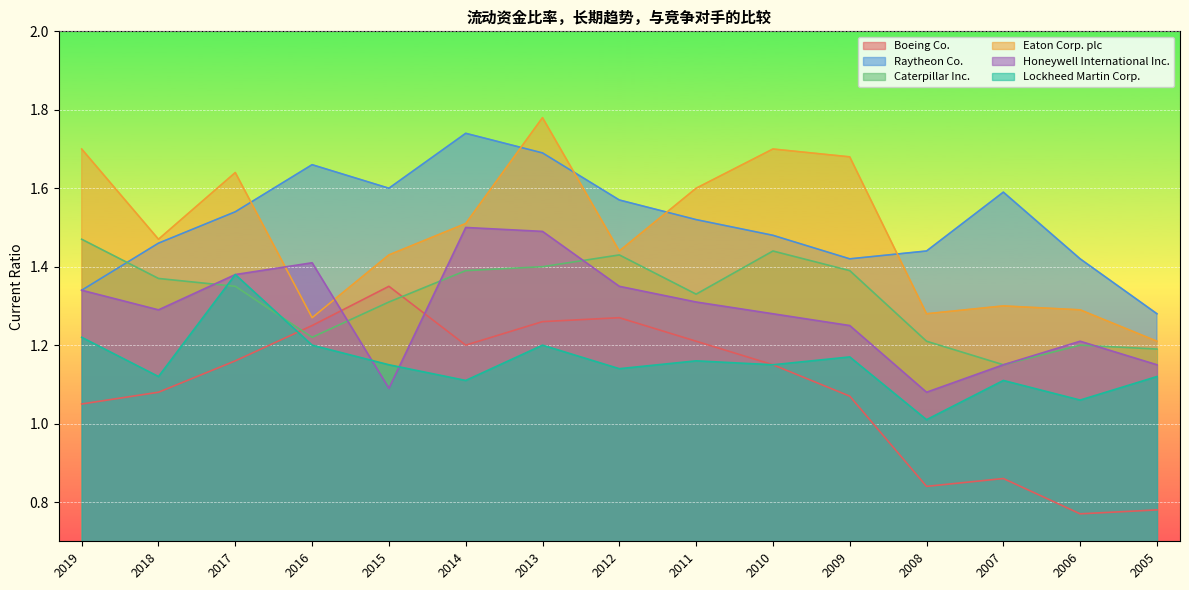

The value of Eaton Corp. plc at 2015 is 2.3. True or false?

False